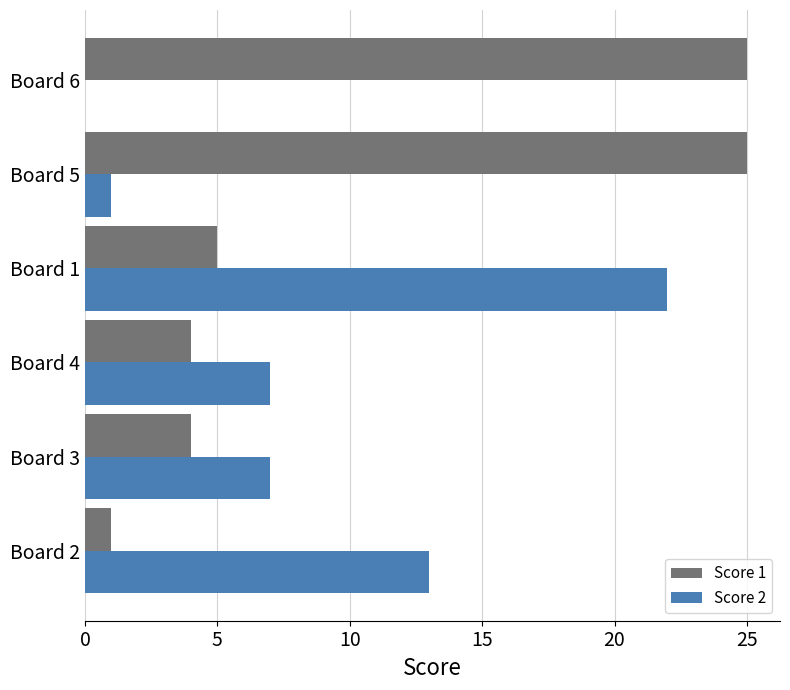

Count the number of data series in this chart.

2